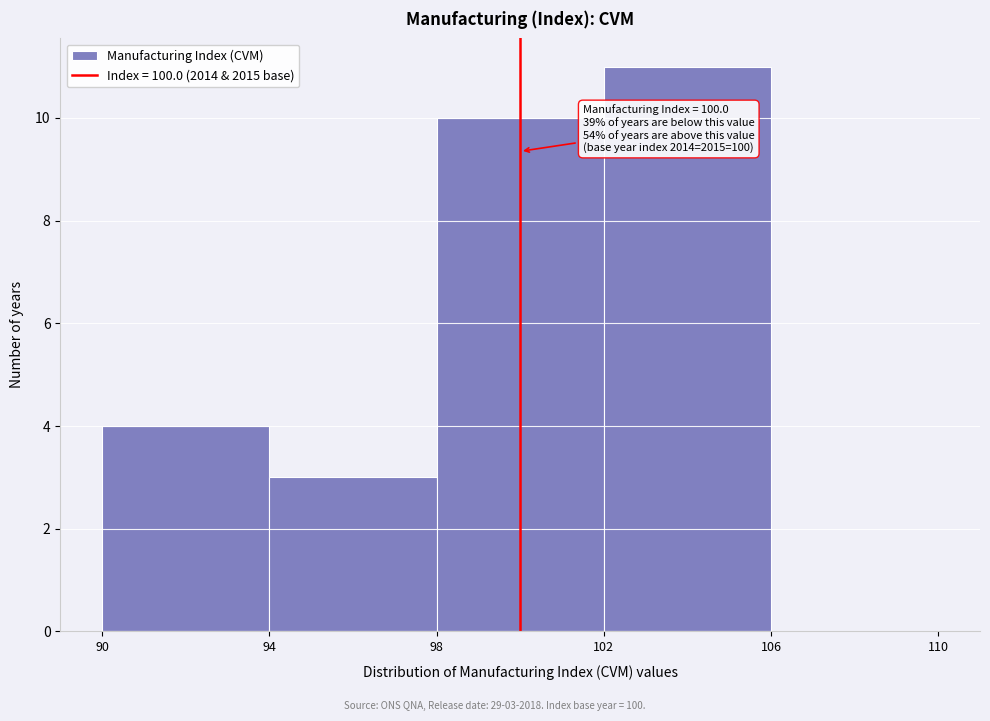

Over which range of the x-axis is the bar tallest?

102 to 106